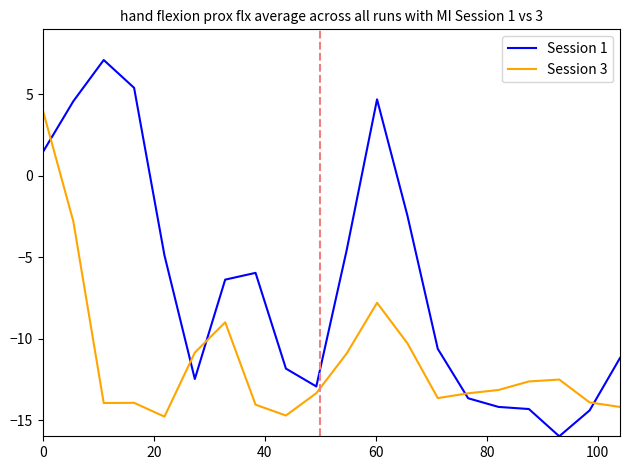

What is the sum of all Session 1 values?

-132.6